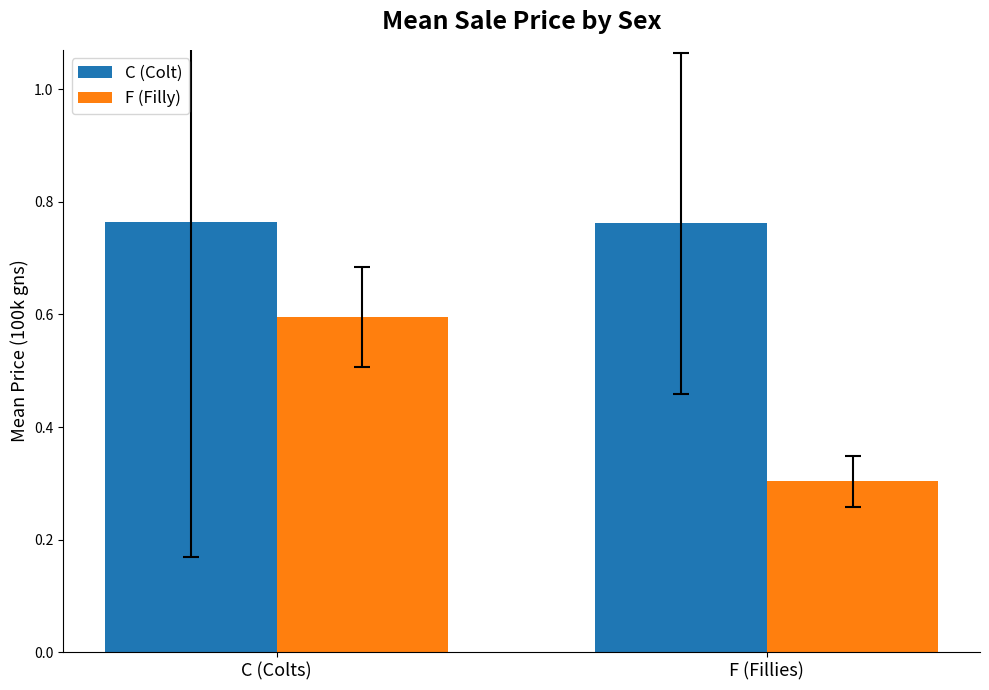

Are the bars grouped side by side (vs. stacked)?

Yes